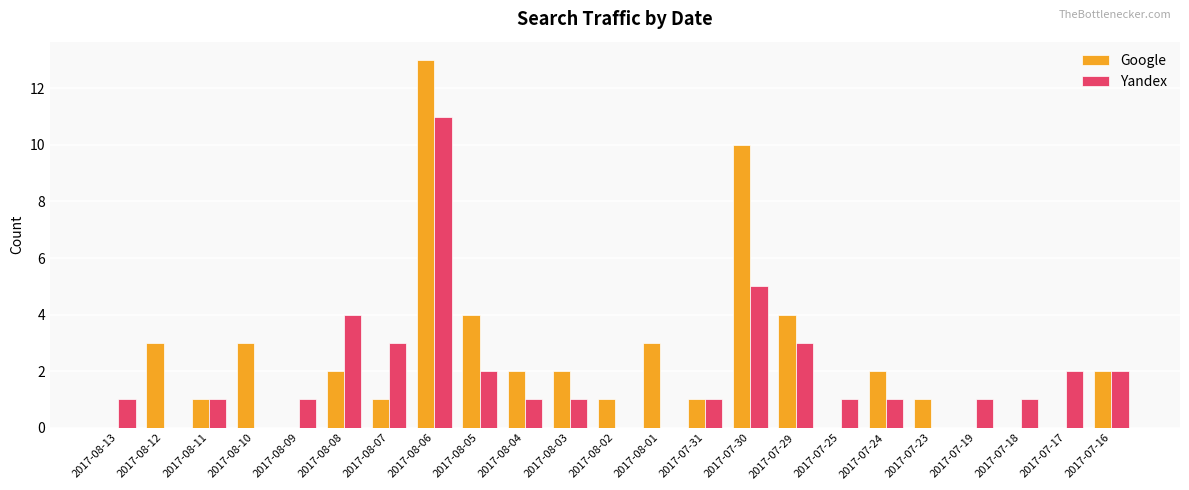

The value of Yandex at 2017-08-07 is 1. True or false?

False